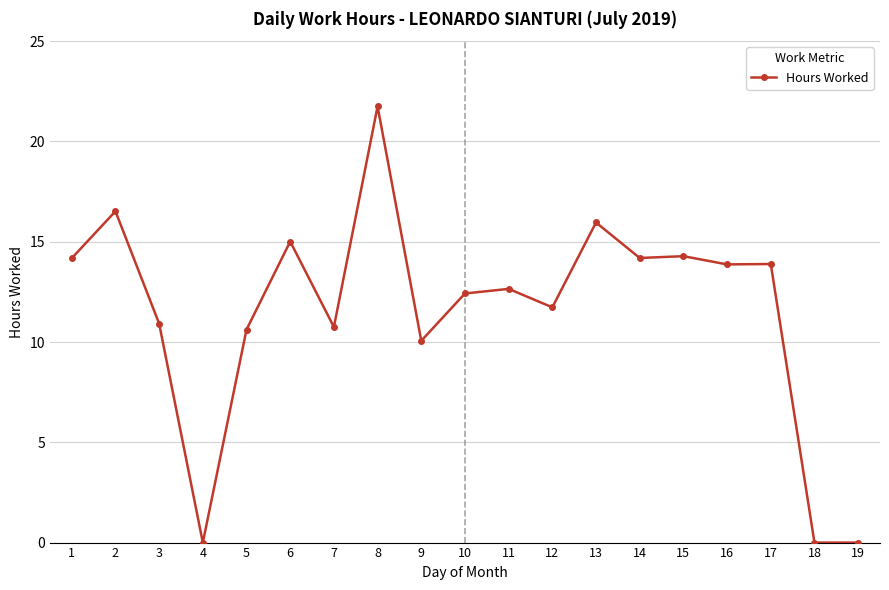

What is the greatest value displayed?

21.8